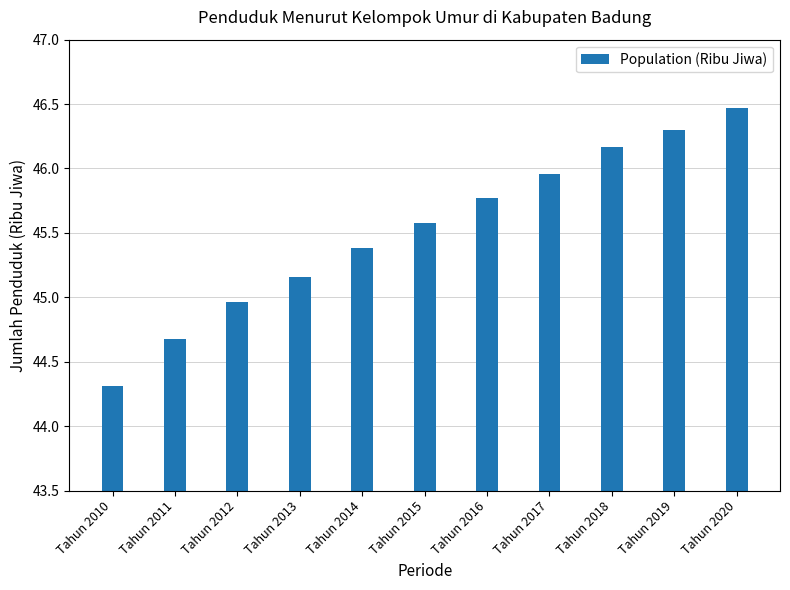

What is the change in value from Tahun 2011 to Tahun 2017?

+1.3